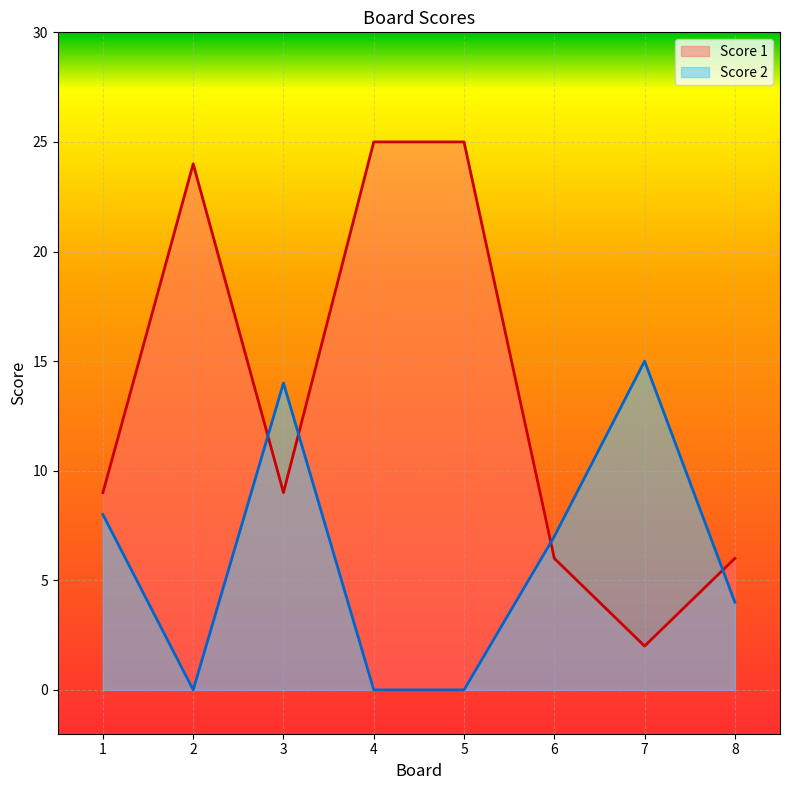

Reading left to right, list all the values displayed in this chart.

Score 2: 8	0	14	0	0	7	15	4
Score 1: 9	24	9	25	25	6	2	6